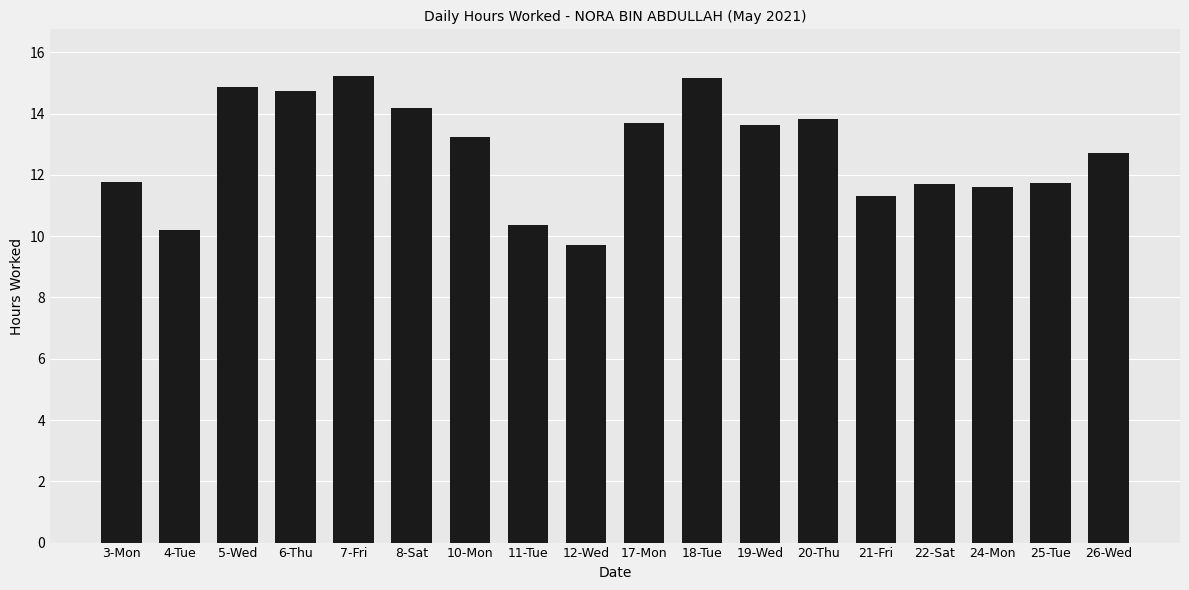

Which label corresponds to the smallest value in the chart?

12-Wed